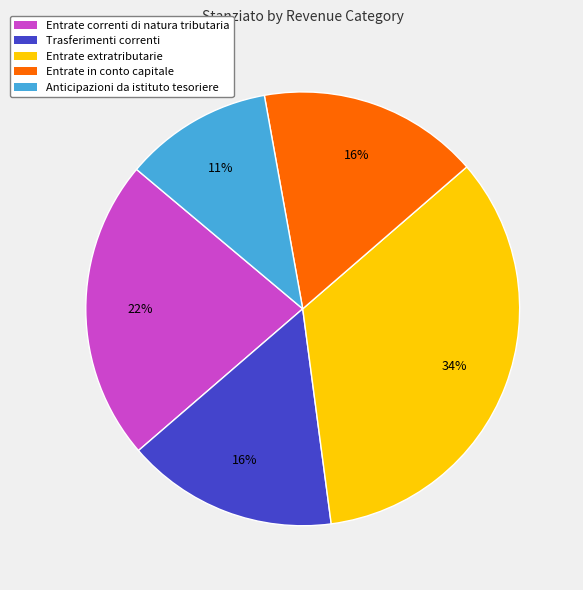

Do Anticipazioni da istituto tesoriere and Entrate correnti di natura tributaria together represent more than half of the pie?

No